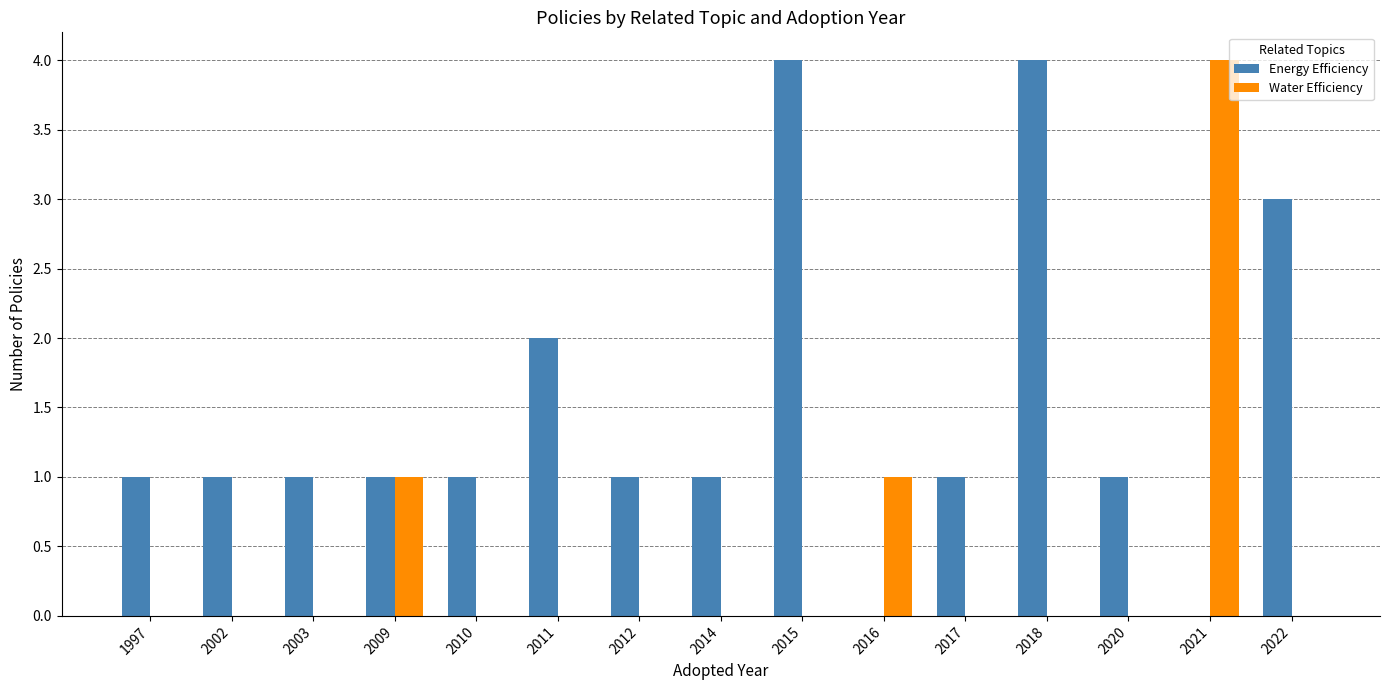

The Energy Efficiency series shows 6 at 2018. True or false?

False